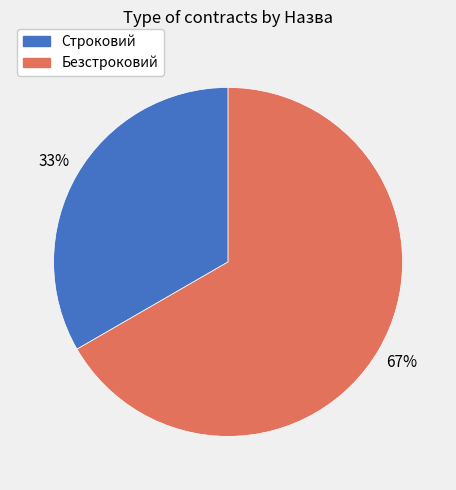

To the nearest percent, what portion does Строковий represent?

33%